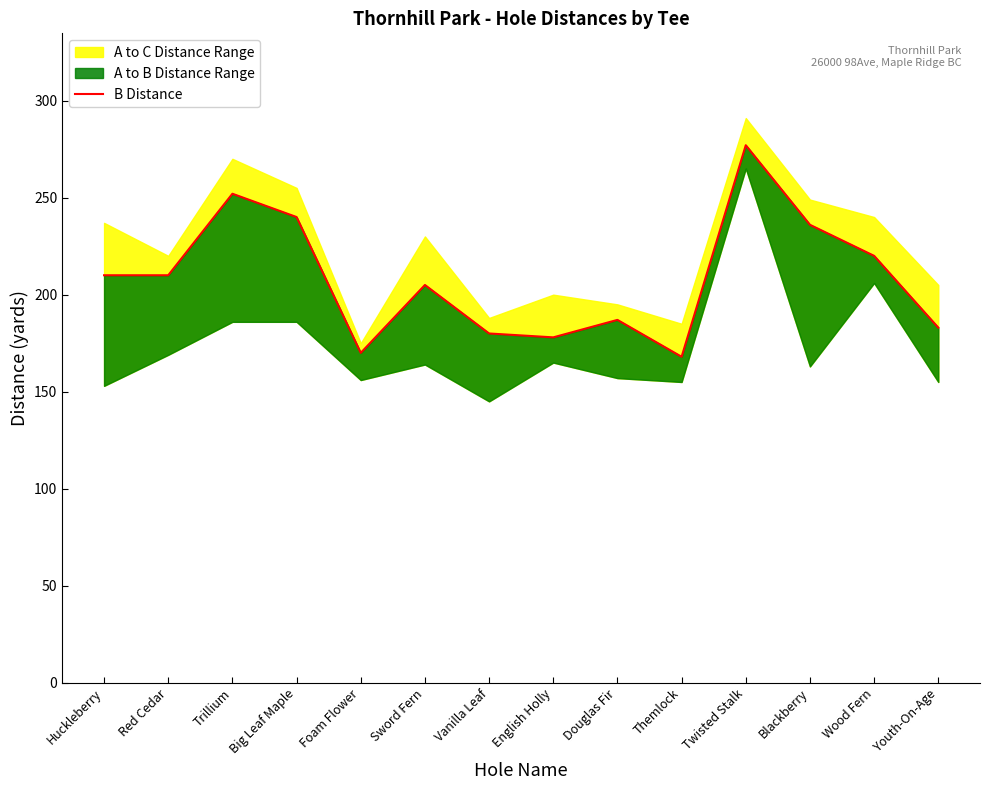

How many points are higher than both their immediate neighbors (excluding endpoints)?

4